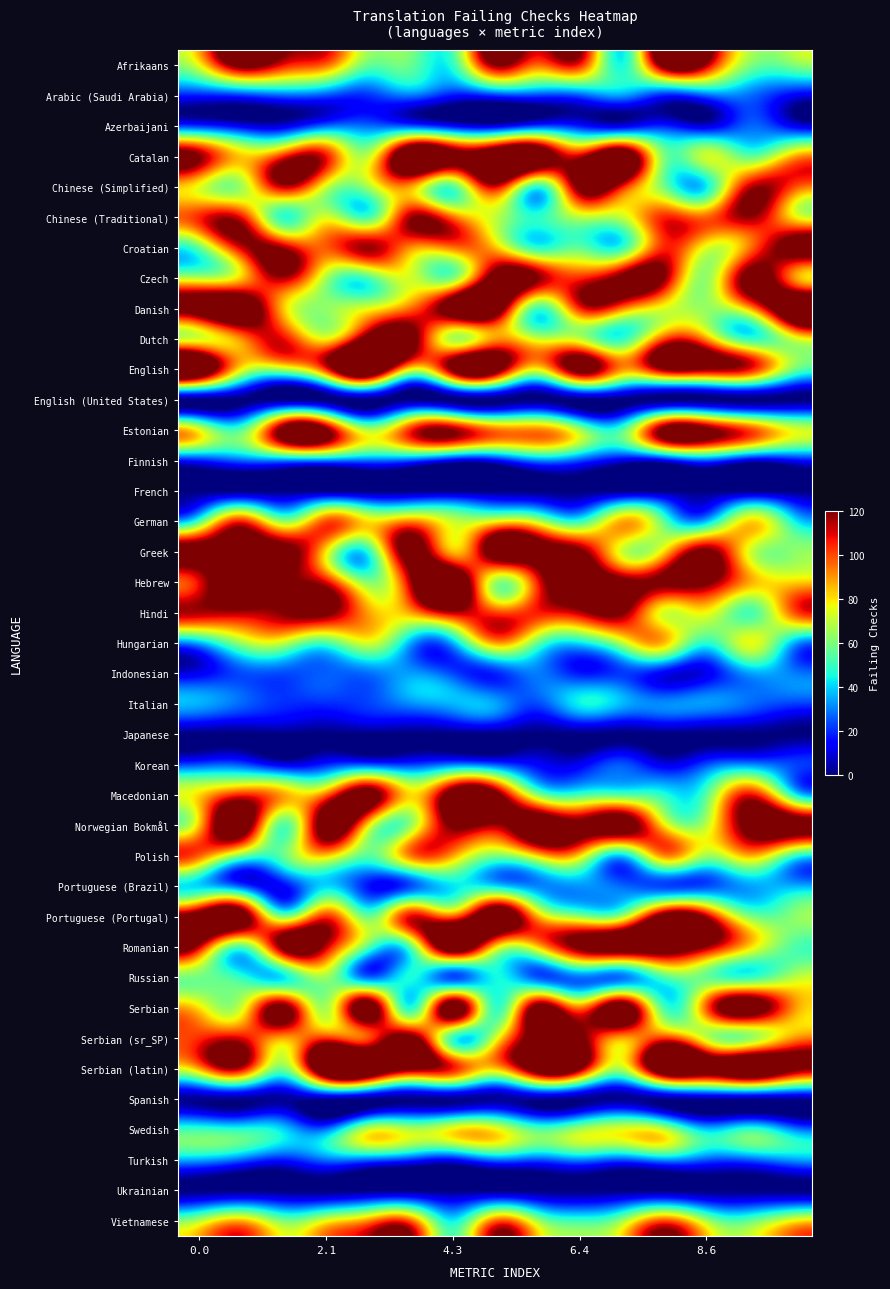

Count the number of data series in this chart.

39